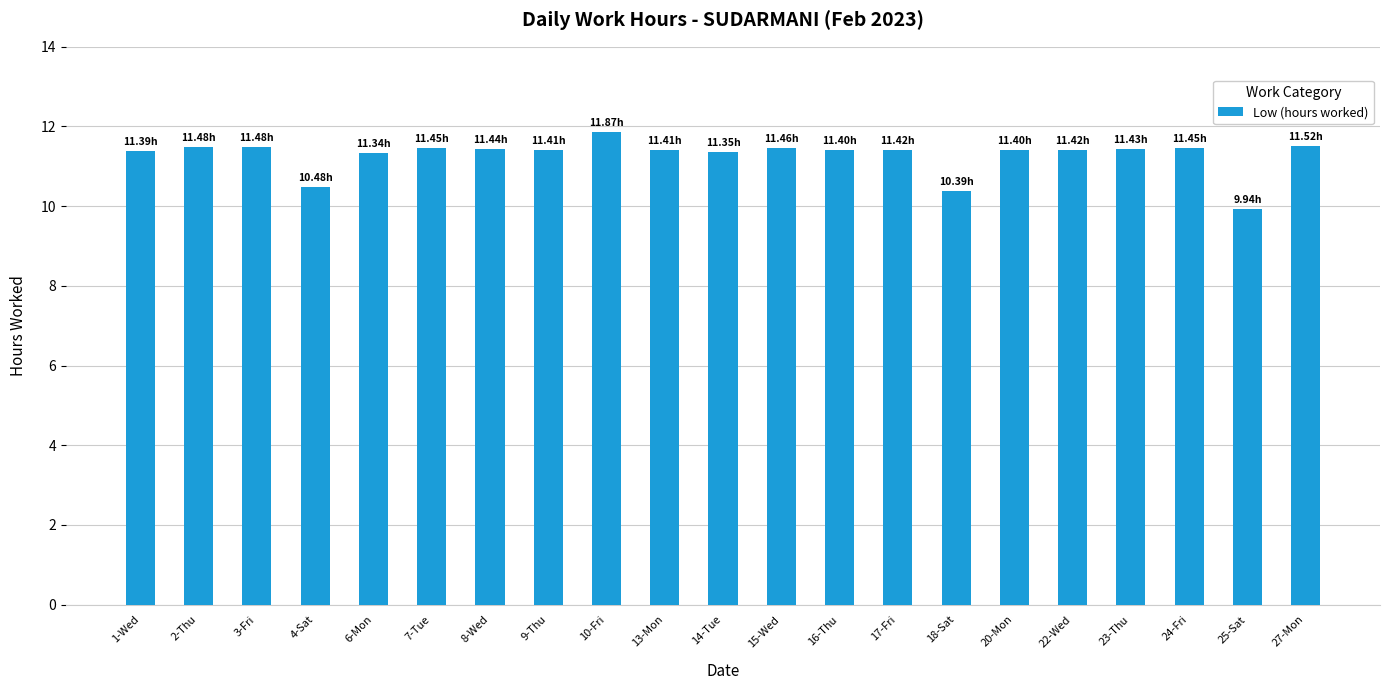

What is the difference between the maximum and minimum values?

1.9